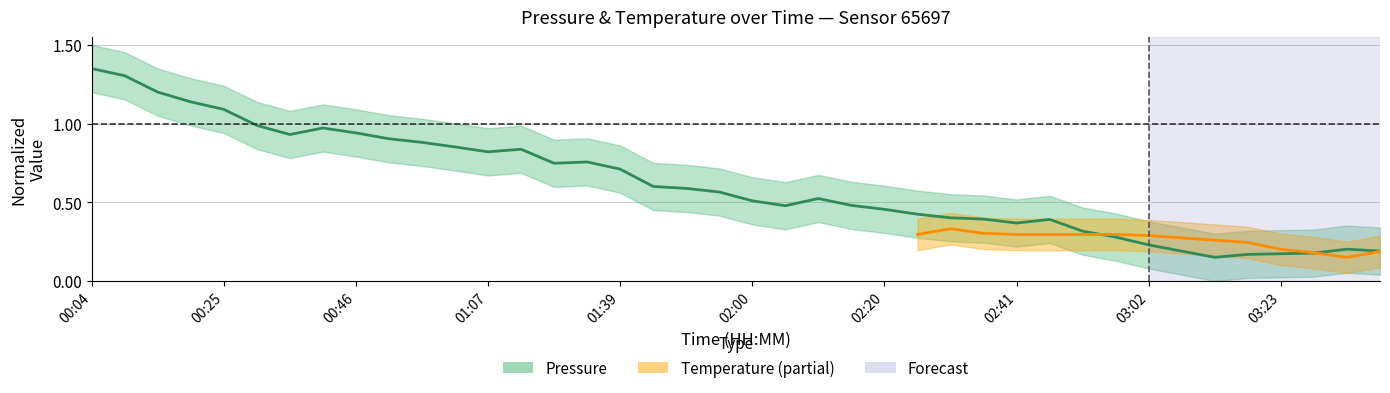

What is the maximum value shown in the chart?

1.3